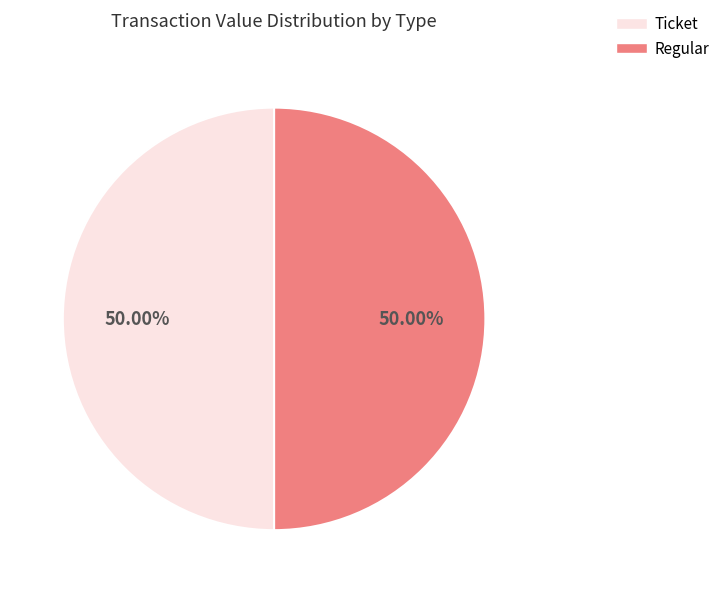

How many slices are in this pie chart?

2